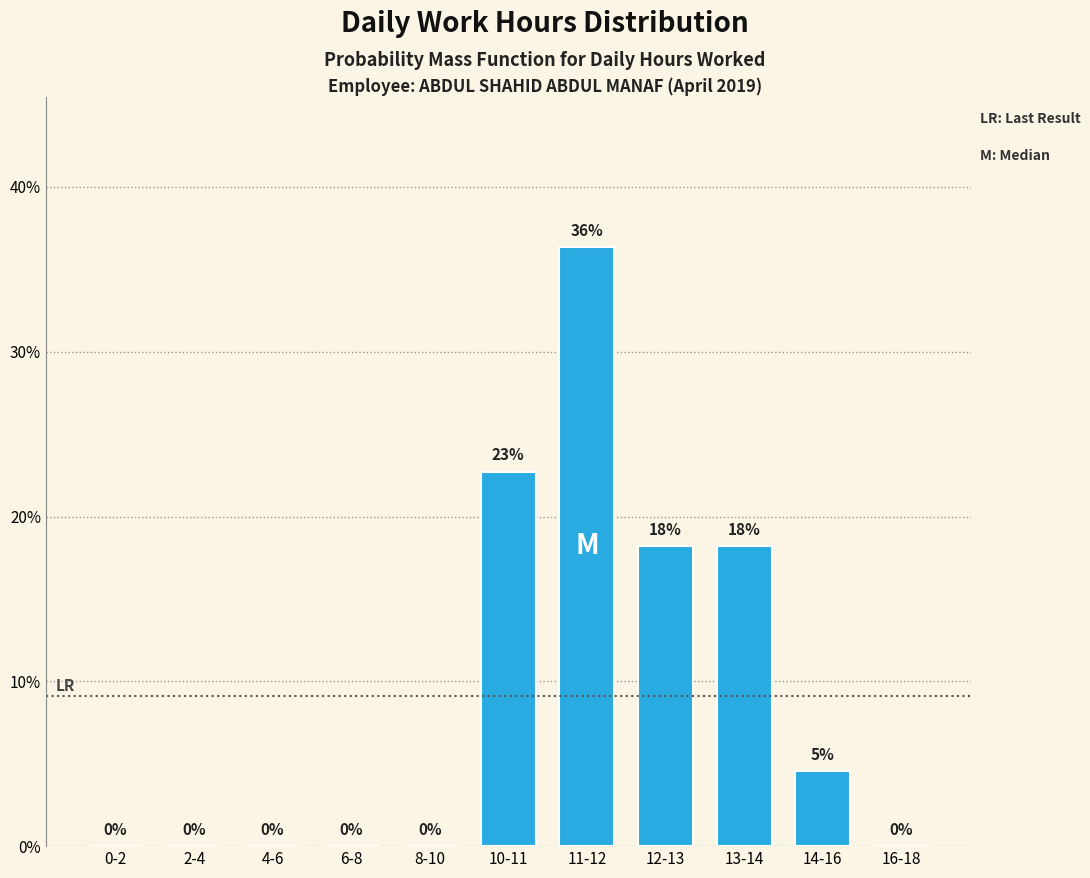

Which label corresponds to the largest value in the chart?

11-12